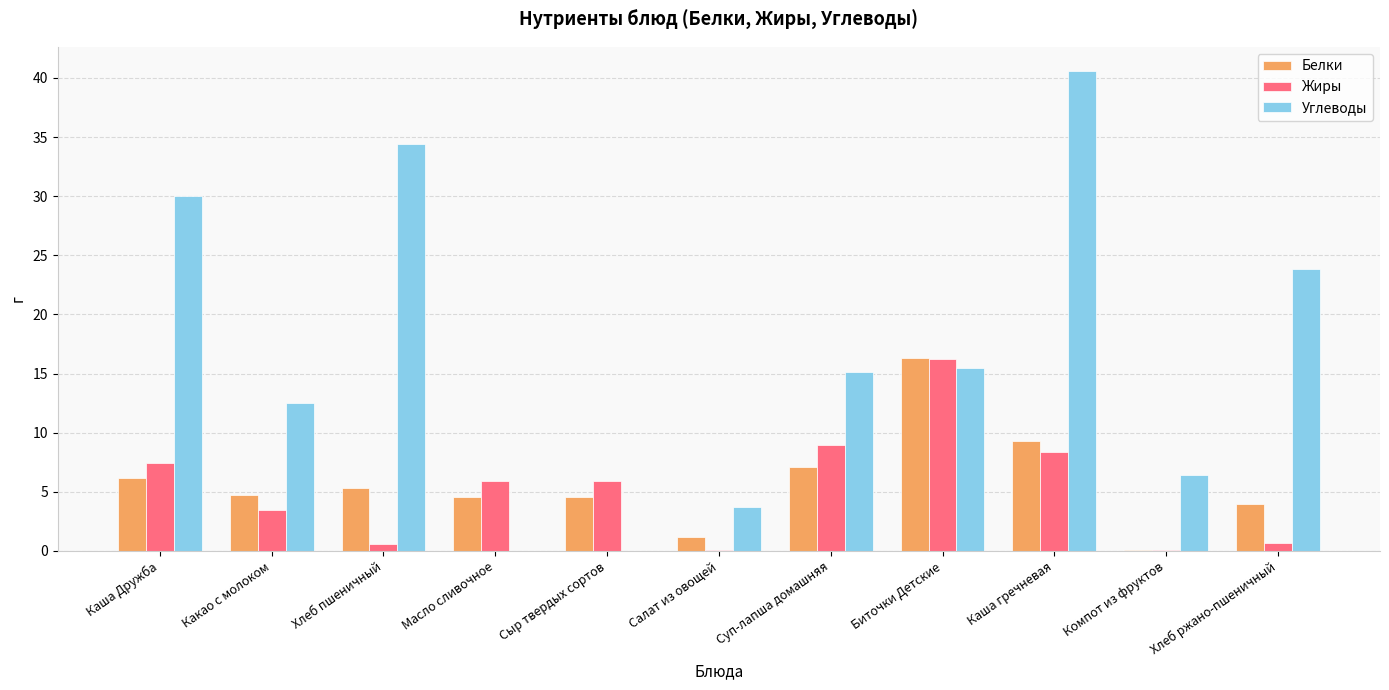

Which series has the largest total across all categories?

Углеводы